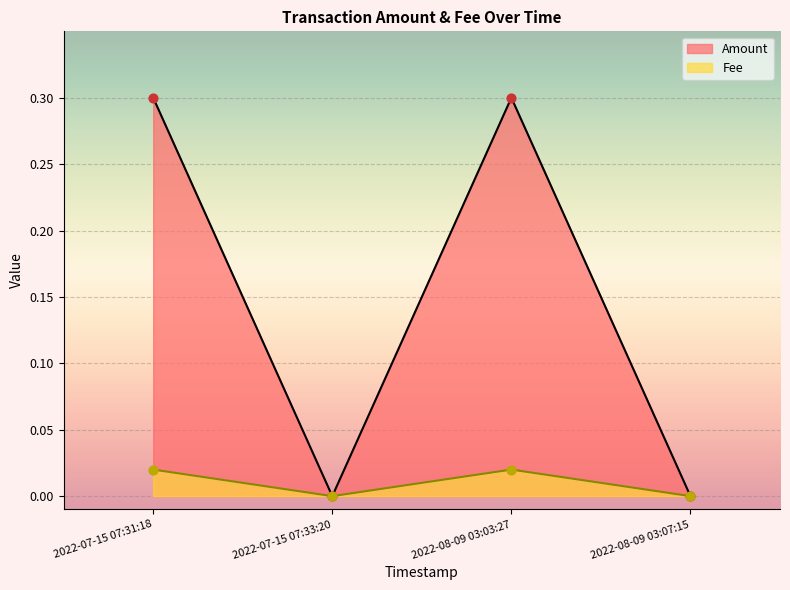

Which series has the largest total across all categories?

Amount